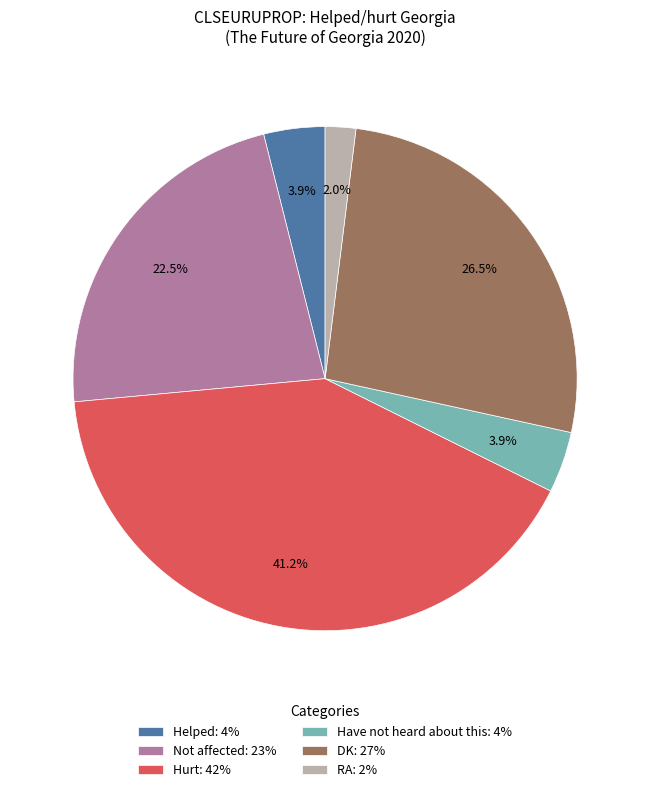

Does Hurt: 42% represent more than half of the total?

No